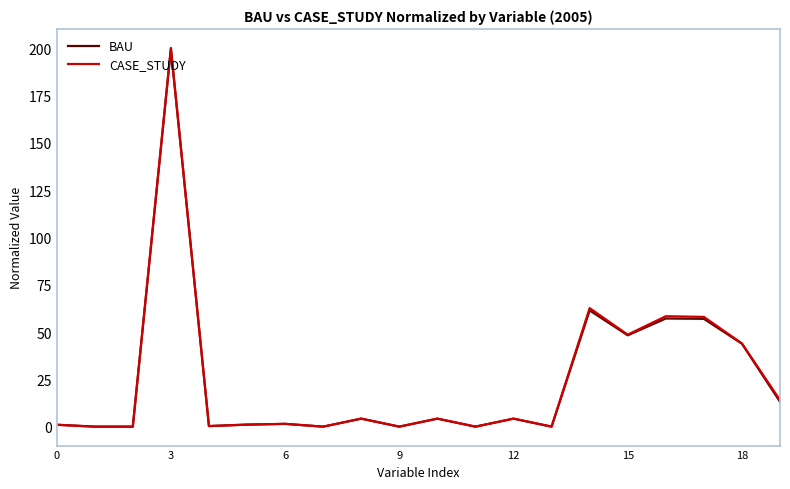

Which series has the largest range (max minus min)?

CASE_STUDY